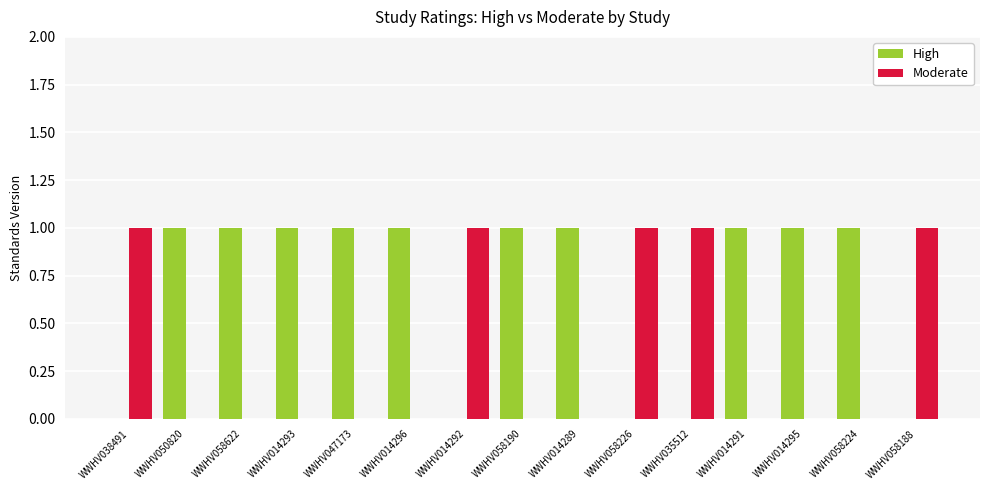

Reading right to left, what are all the values shown in this chart?

High: 0	1	1	1	0	0	1	1	0	1	1	1	1	1	0
Moderate: 1	0	0	0	1	1	0	0	1	0	0	0	0	0	1